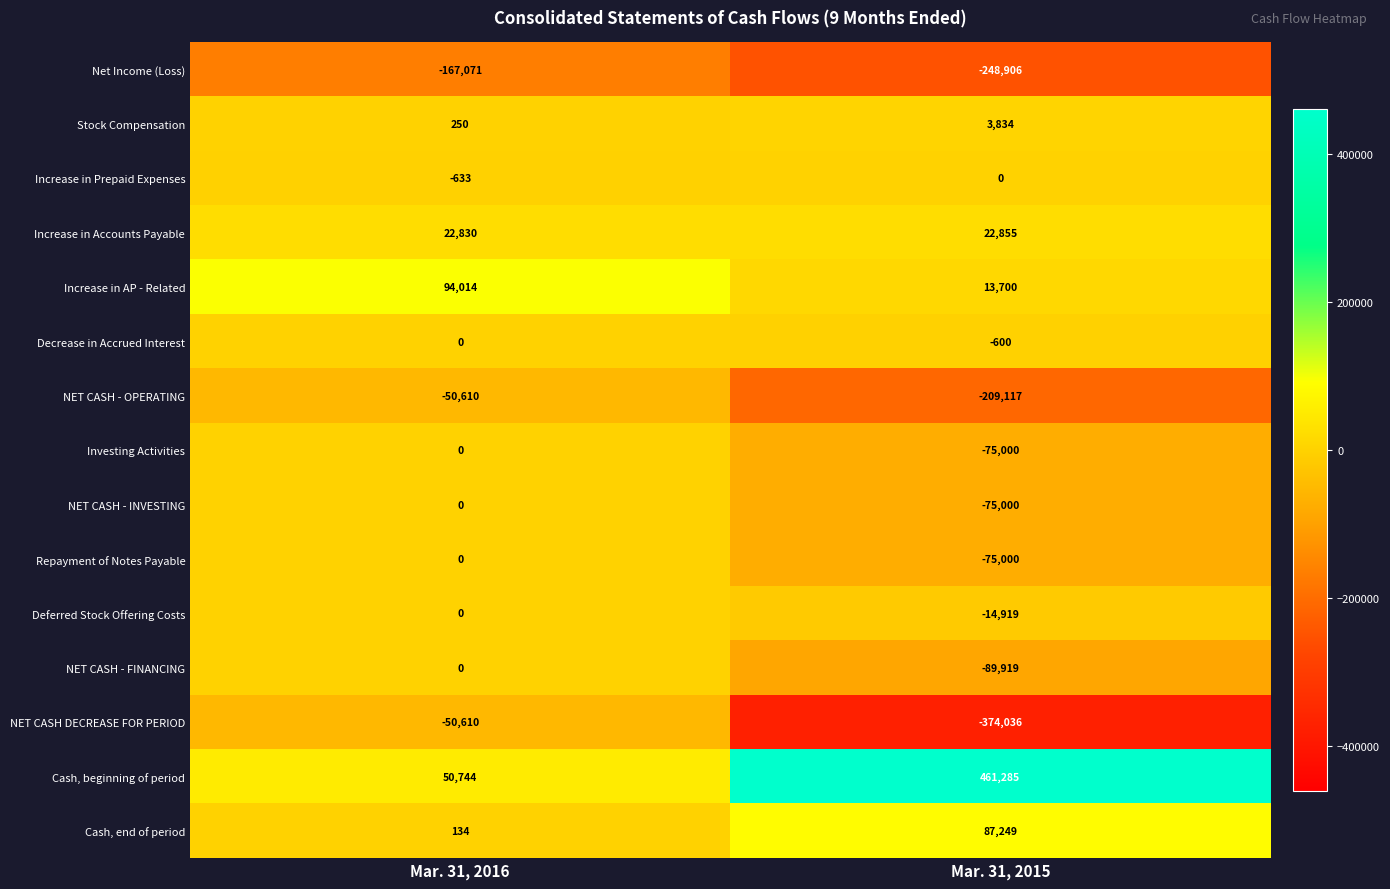

How many series are shown in this chart?

15